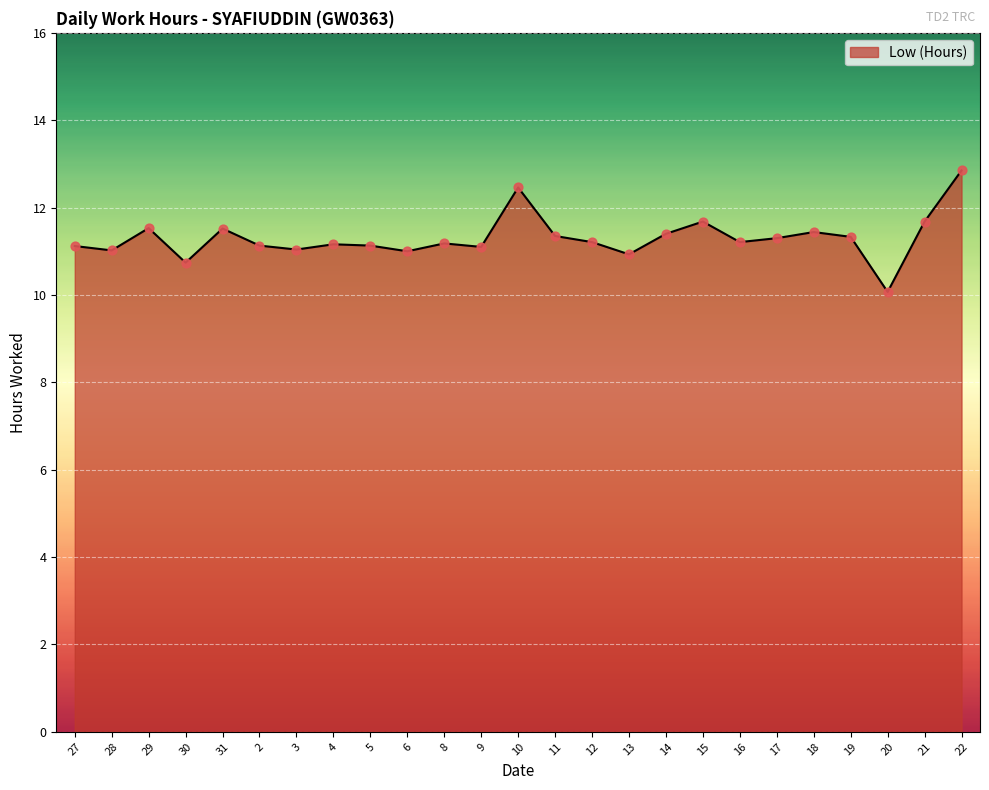

What is the change in value from 27 to 10?

+1.3